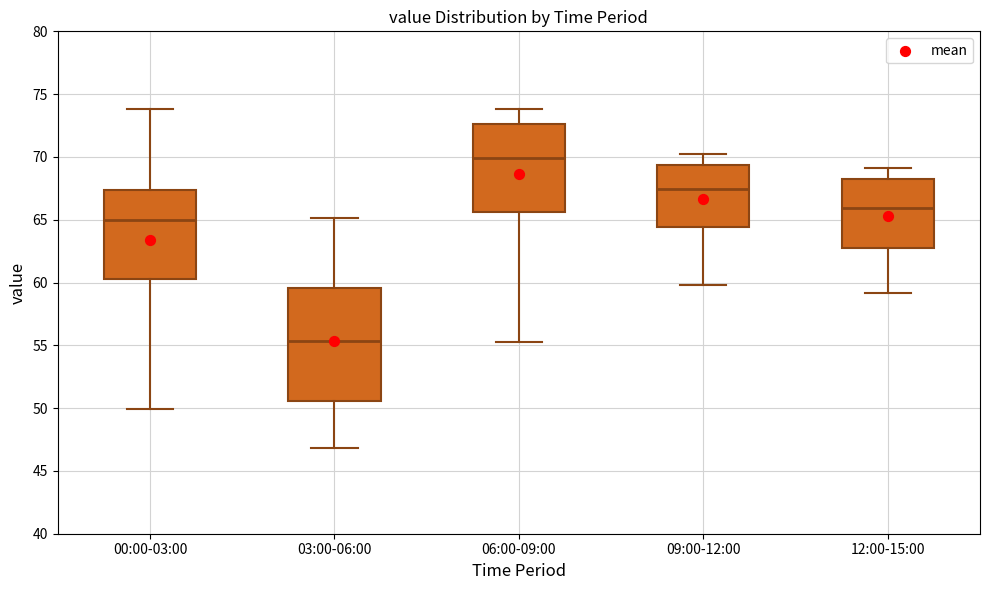

Which box's median line is the highest?

06:00-09:00